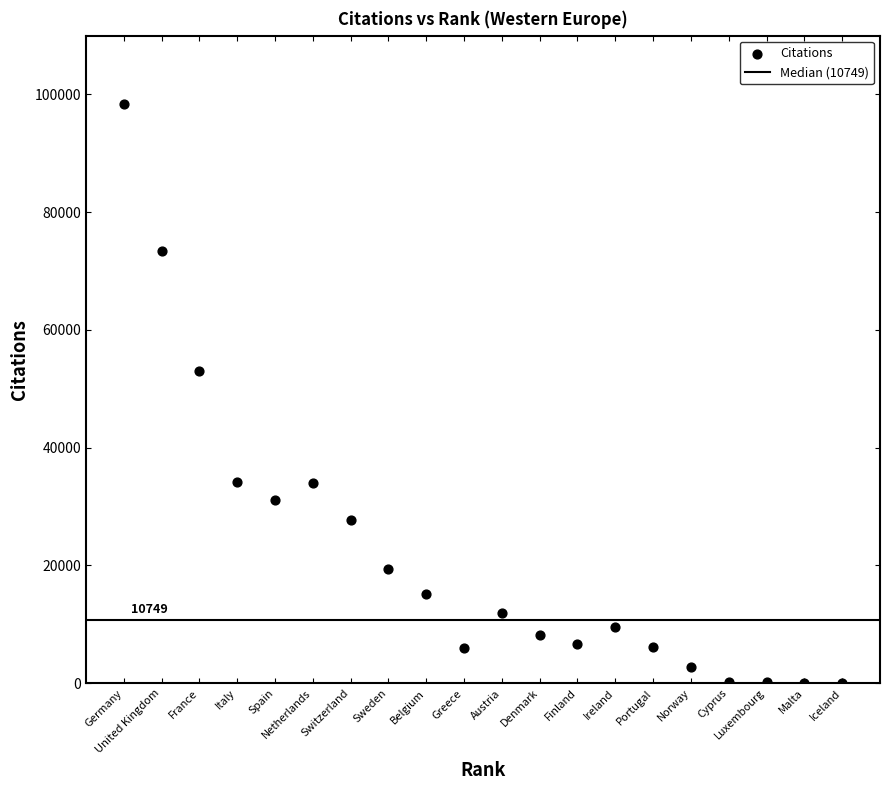

What Y value in the scatter plot is closest to 49238?

53055